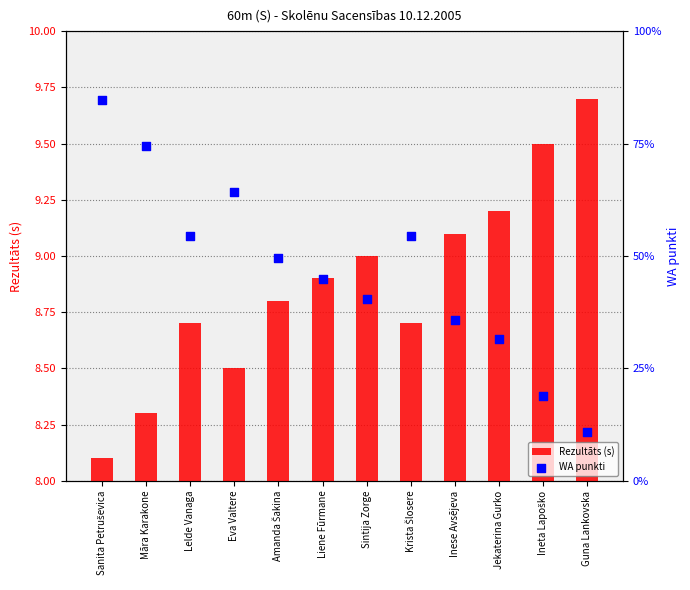

What are all the series names shown in the legend?

Rezultāts (s), WA punkti